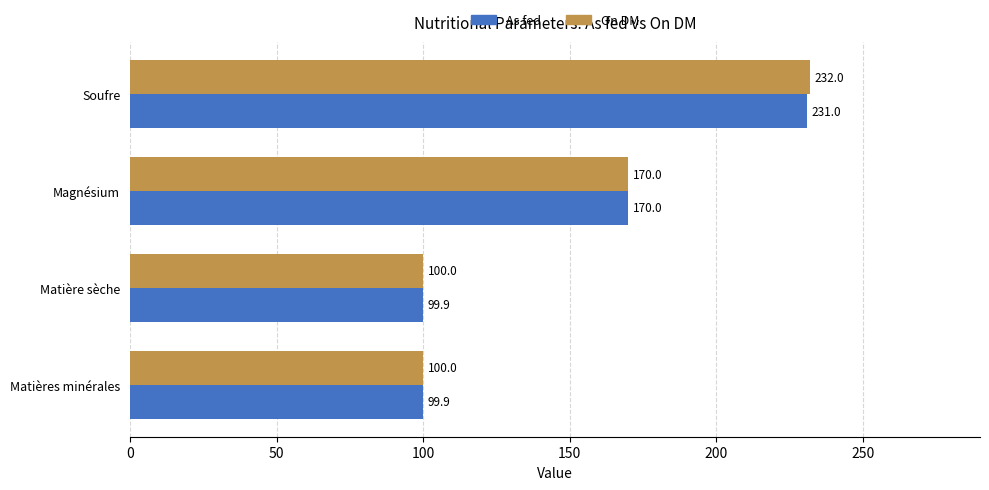

How many On DM values are between 100 and 232?

4